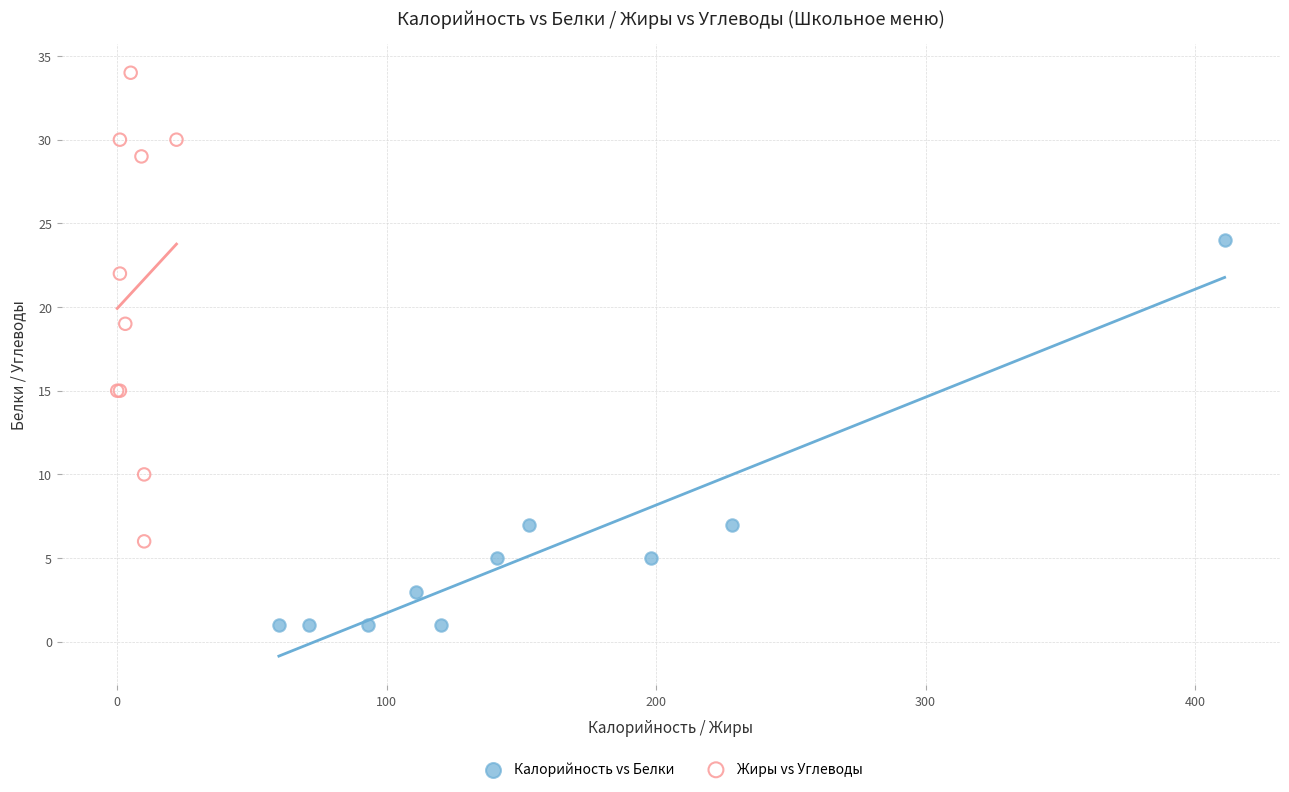

Which series contains the lowest Y value?

Калорийность vs Белки